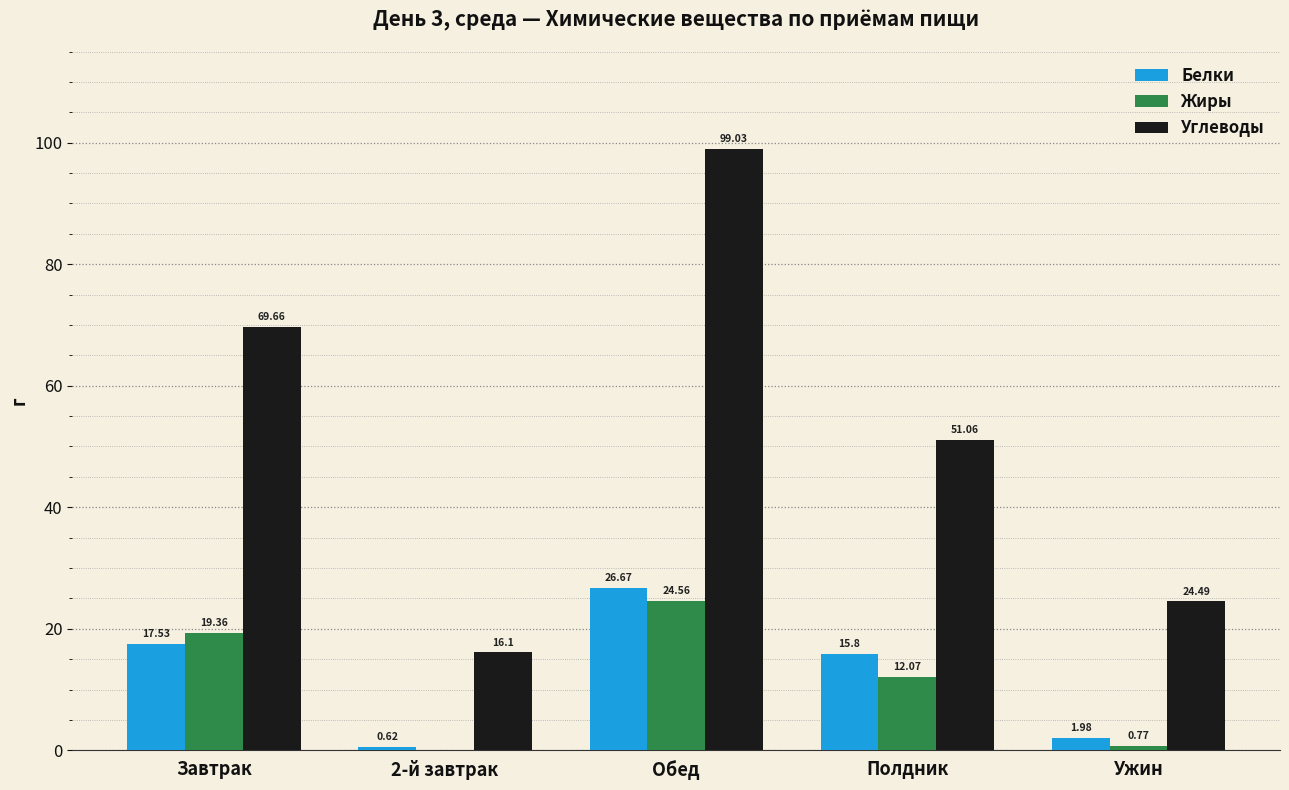

Which category has the highest value across all series?

Обед